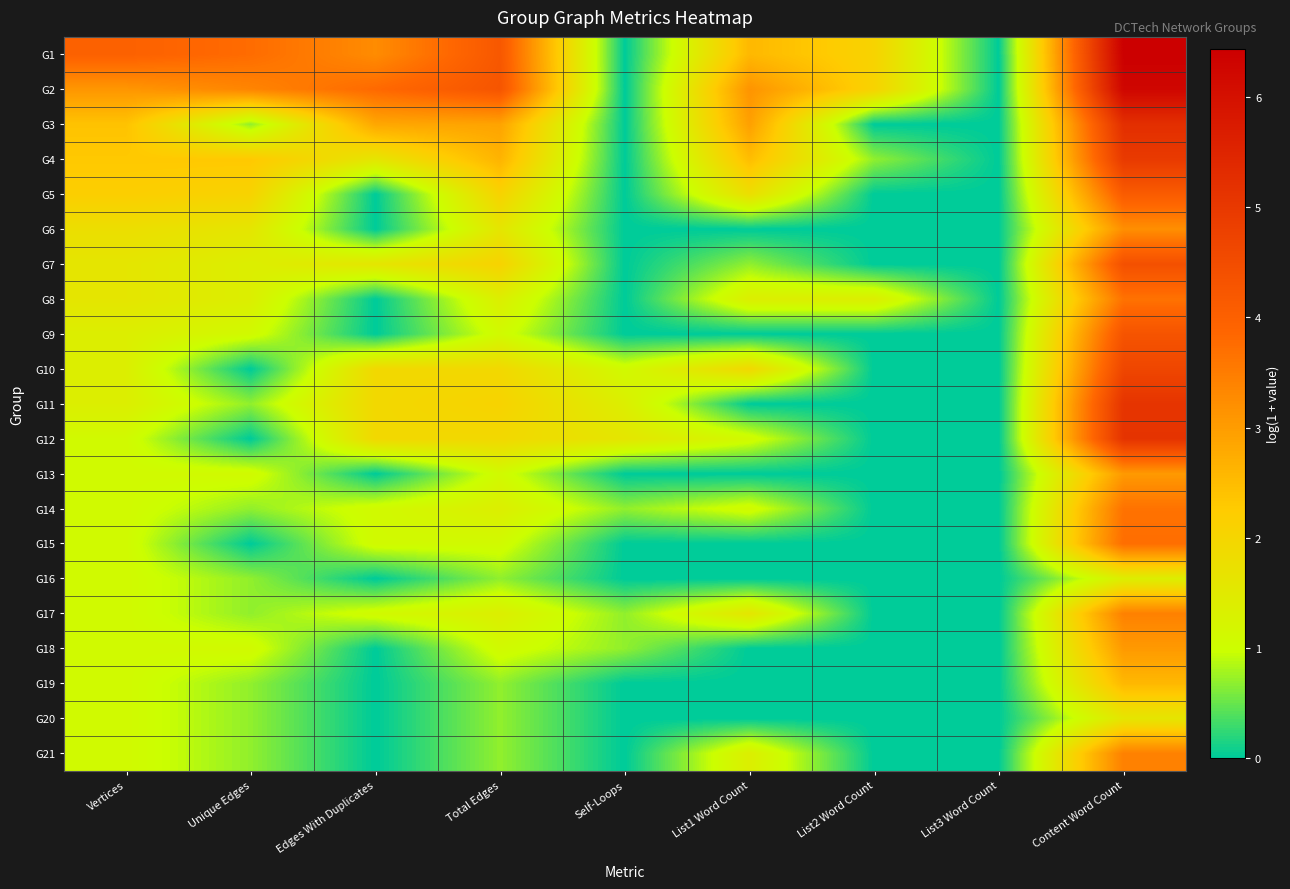

Which category has the highest value across all series?

Content Word Count